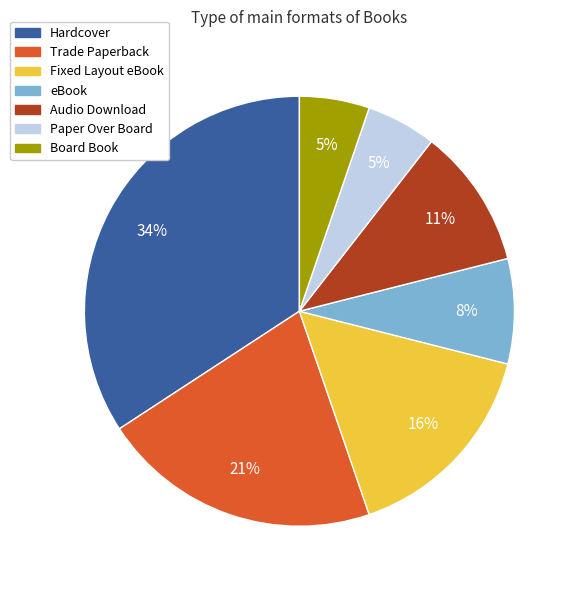

To the nearest percent, what is the difference between the largest and smallest slice percentages?

29%